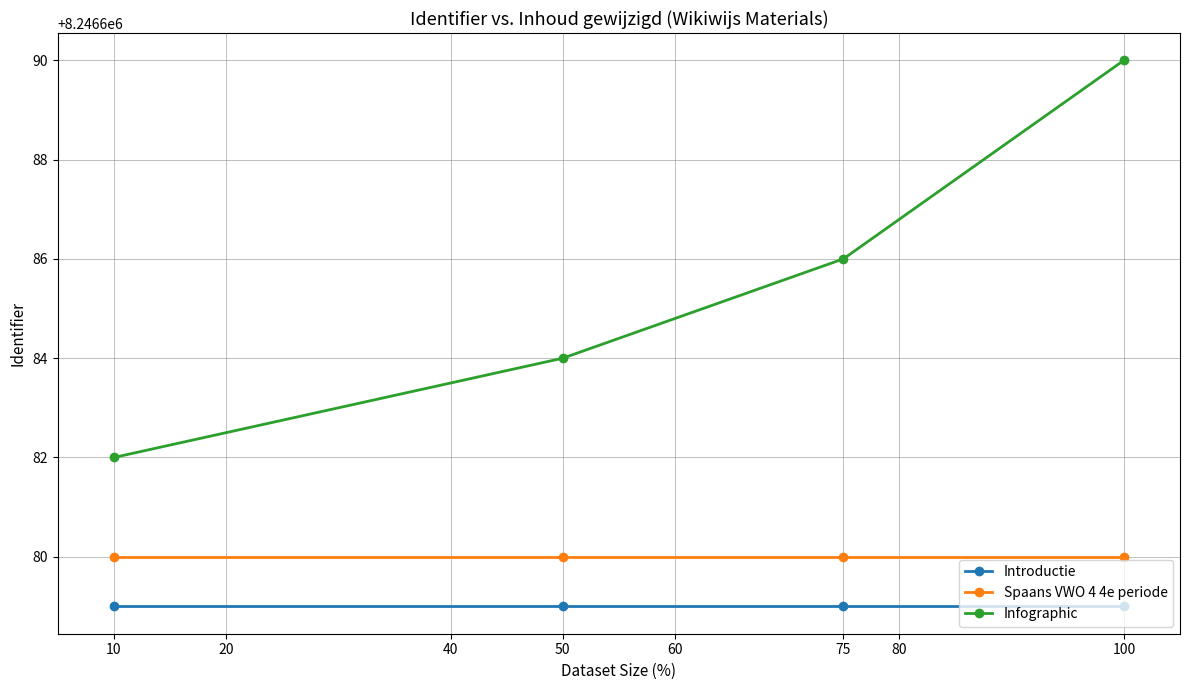

What is the difference between the Infographic values at 100 and 50?

6